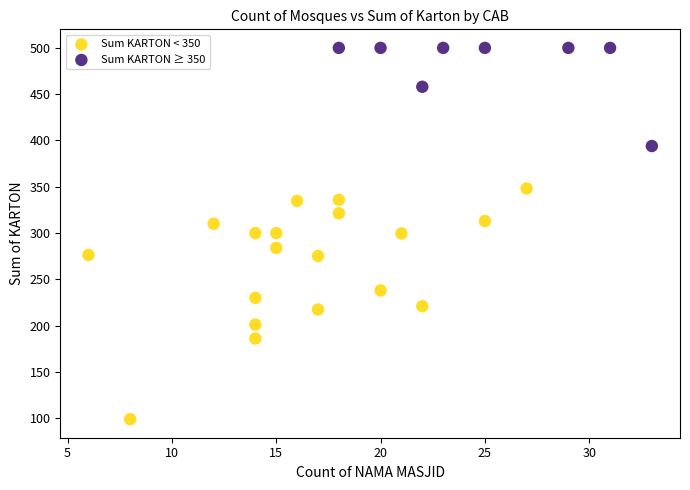

Which series has the widest spread of Y values?

Sum KARTON < 350